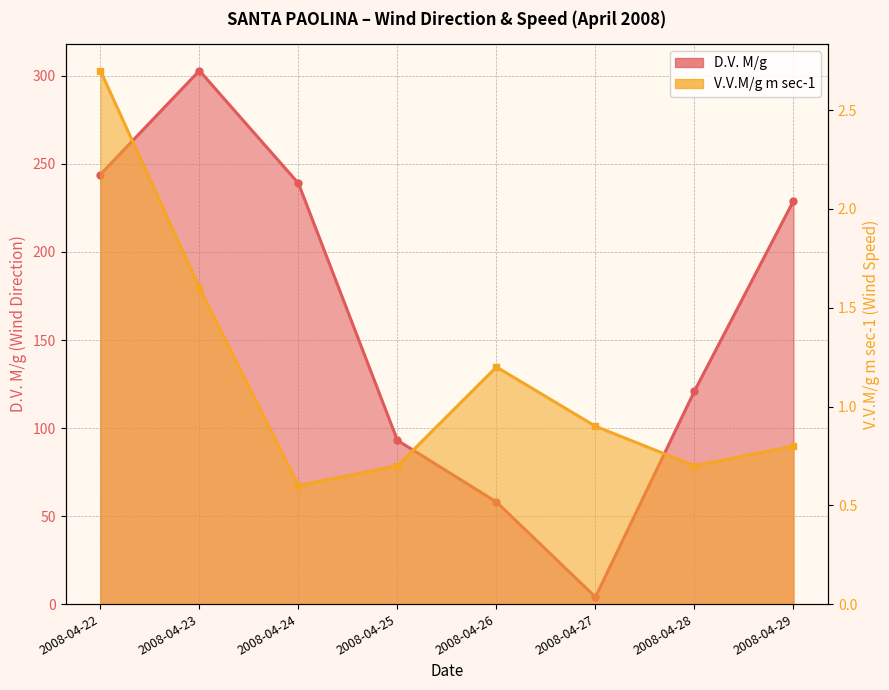

At which category does D.V. M/g reach its first local valley?

2008-04-27